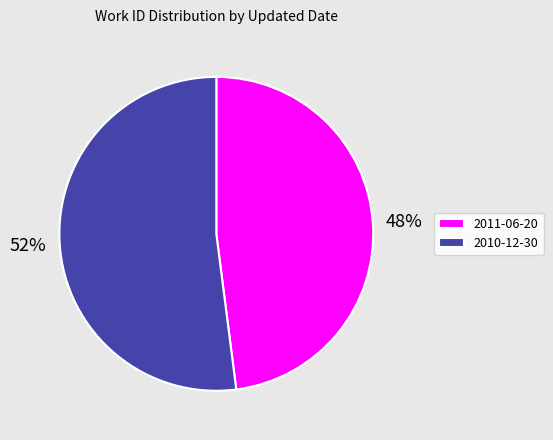

To the nearest percent, what is the difference between the largest and smallest slice percentages?

4%